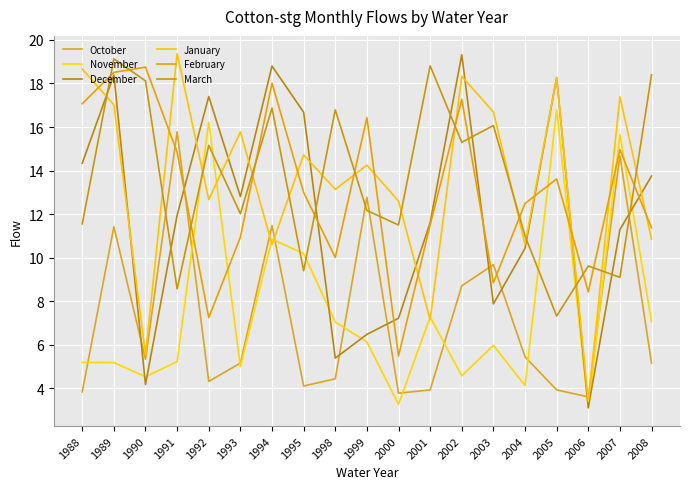

What is the minimum value shown in the chart?

3.1